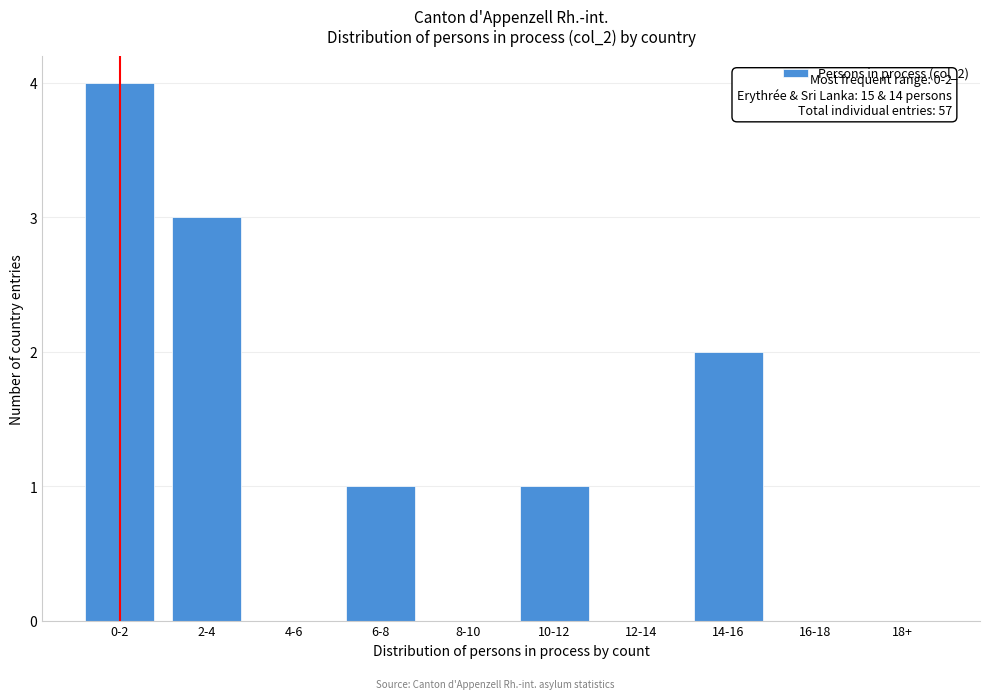

Reading left to right, extract all data points from this chart.

0-2=4	2-4=3	4-6=0	6-8=1	8-10=0	10-12=1	12-14=0	14-16=2	16-18=0	18+=0